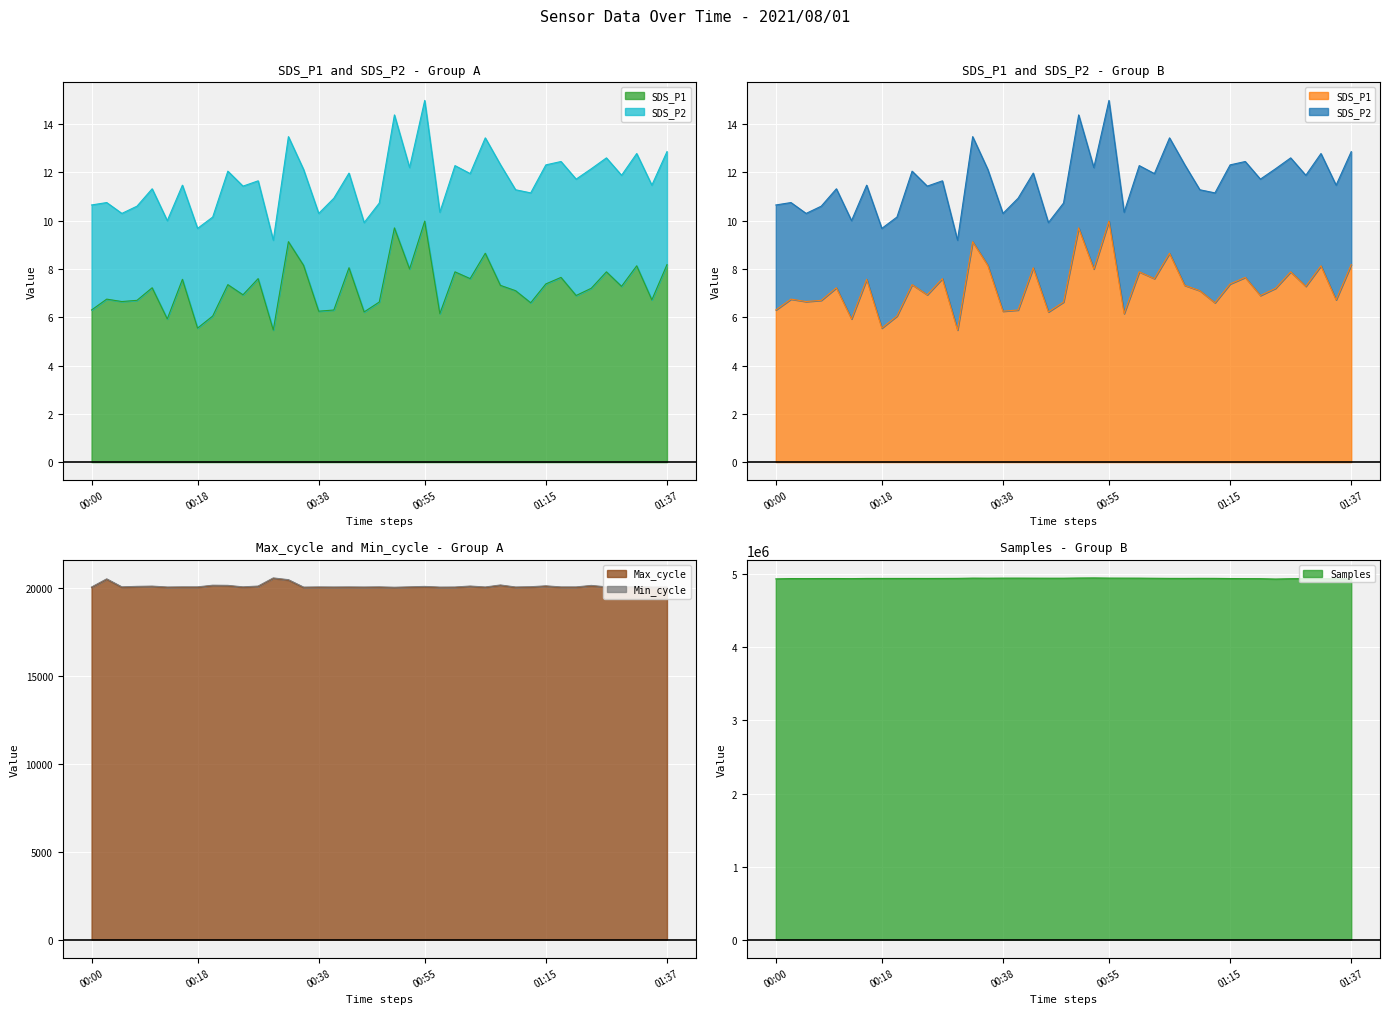

True or false: SDS_P1 has more than 2 points higher than both neighbors.

True